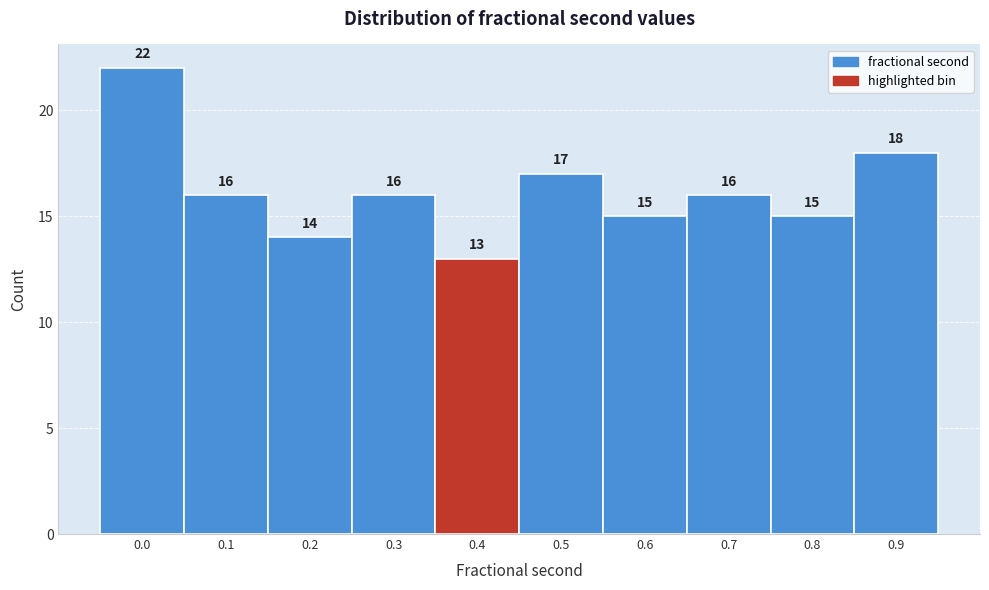

Reading right to left, extract all data points from this chart.

18	15	16	15	17	13	16	14	16	22